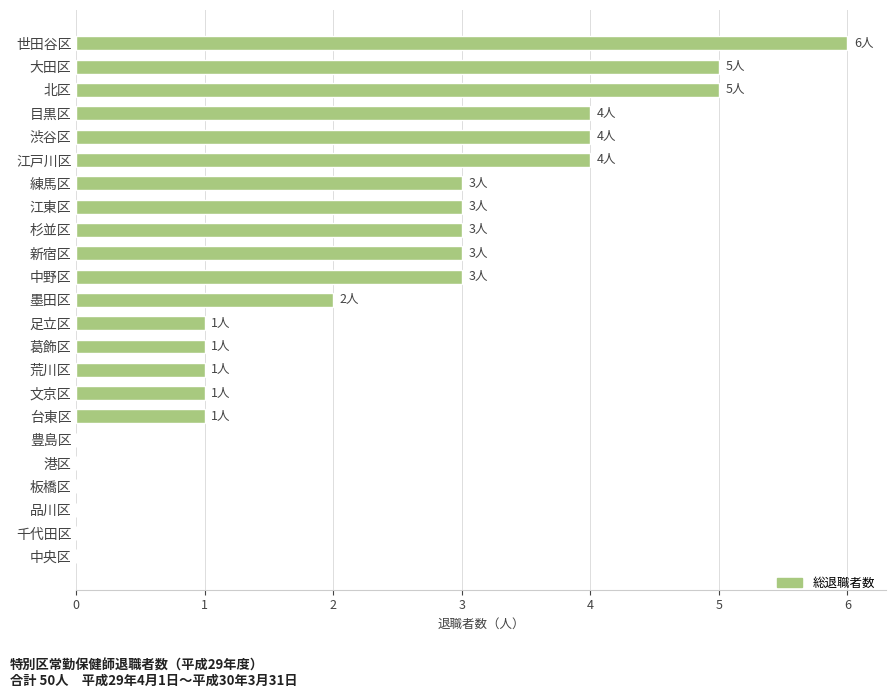

What is the sum of all values?

50